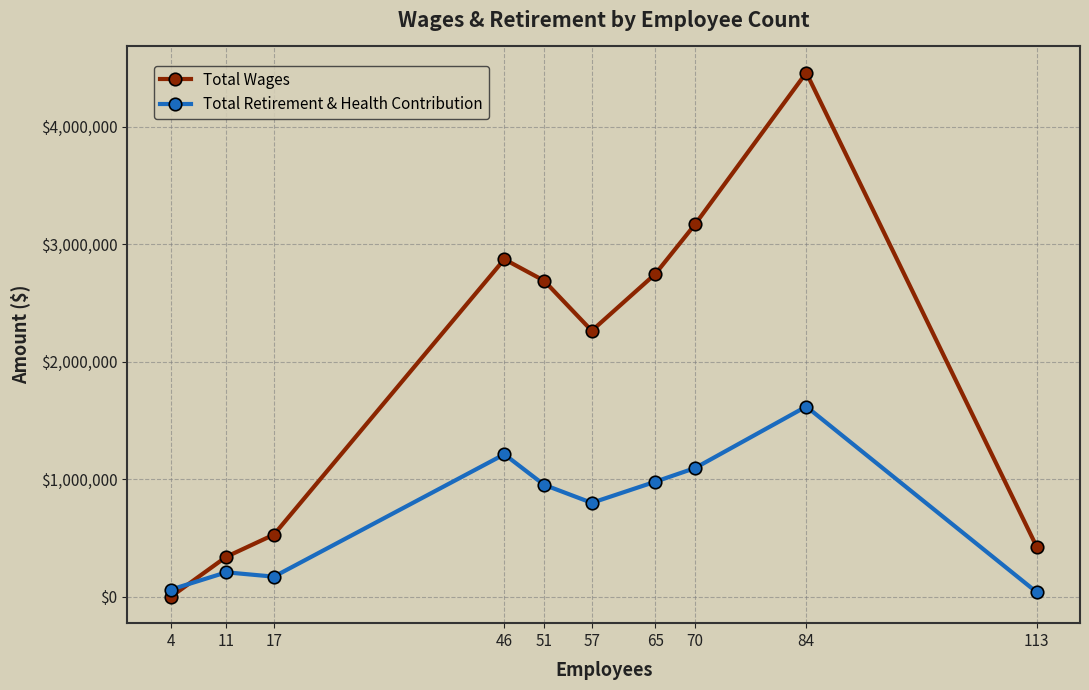

What is the sum of the Total Wages values at 113 and 70?

3595624